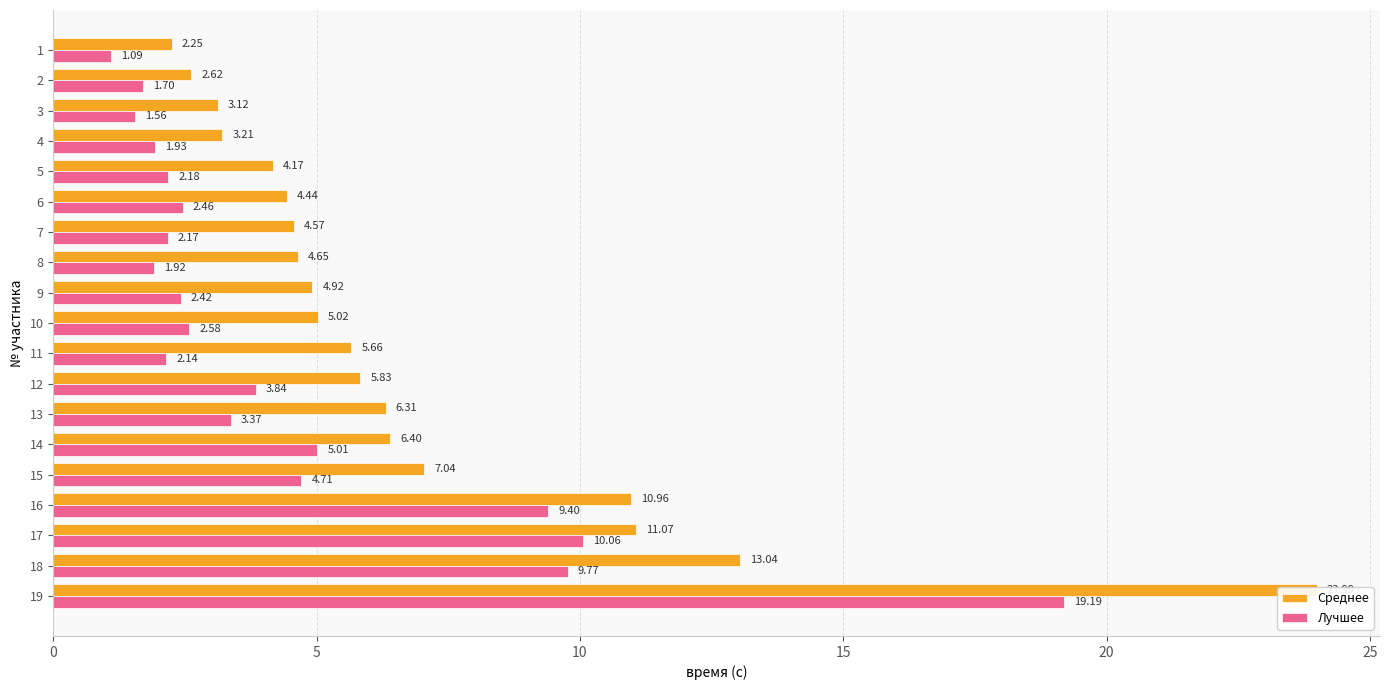

Are the bars grouped side by side (vs. stacked)?

Yes